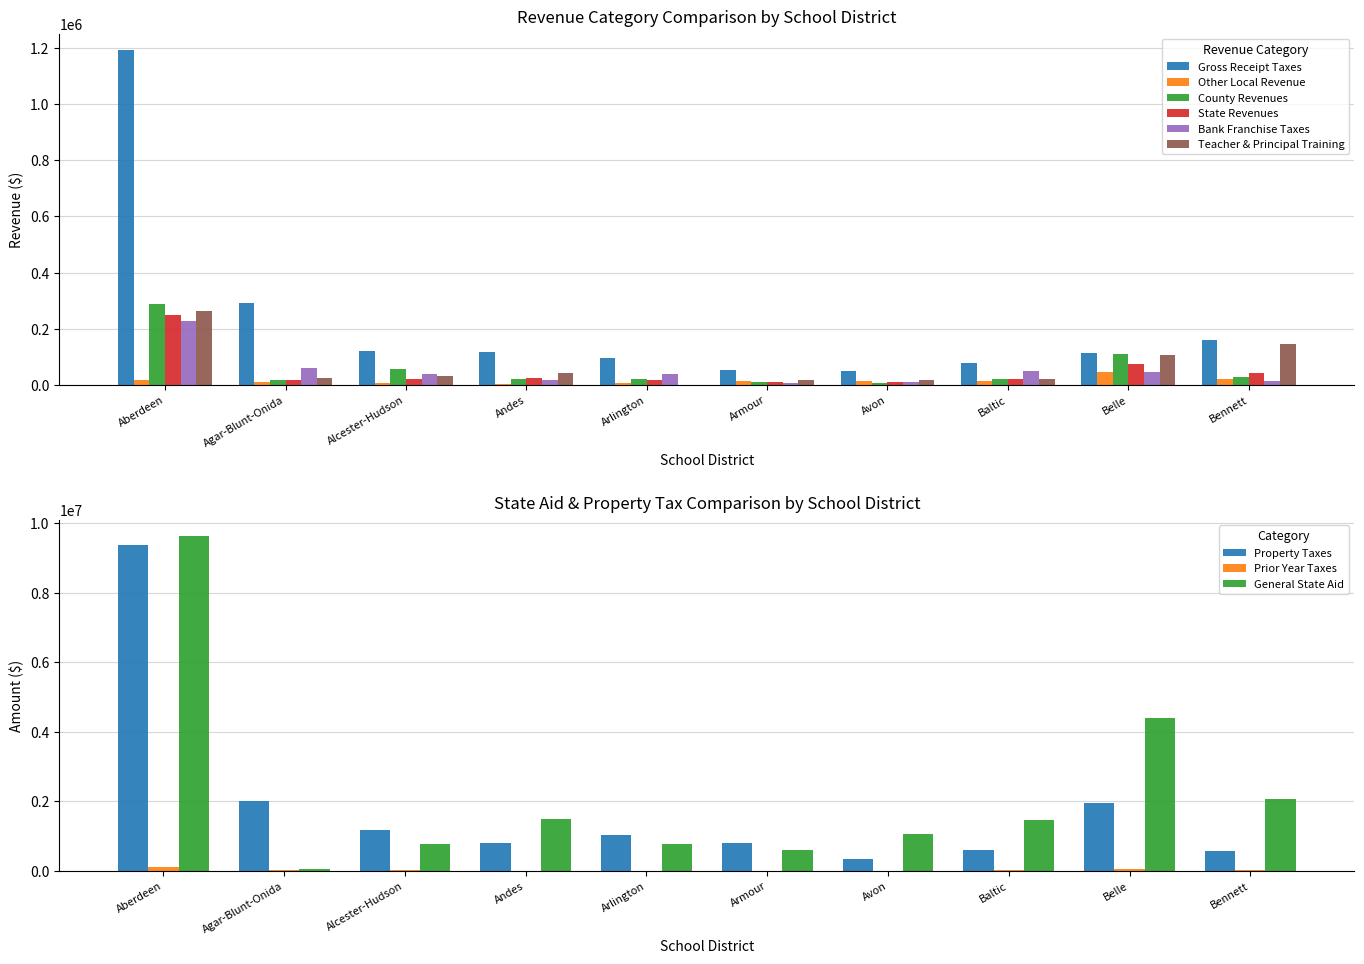

Which series has the largest range (max minus min)?

Gross Receipt Taxes